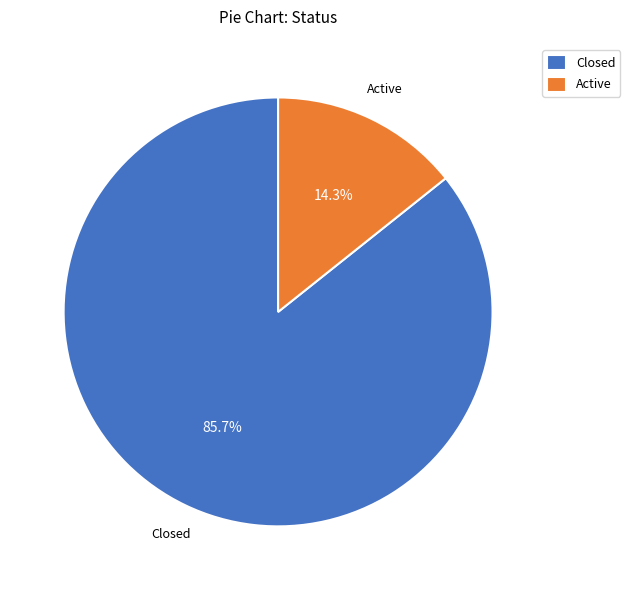

To the nearest percent, what portion does Closed represent?

86%